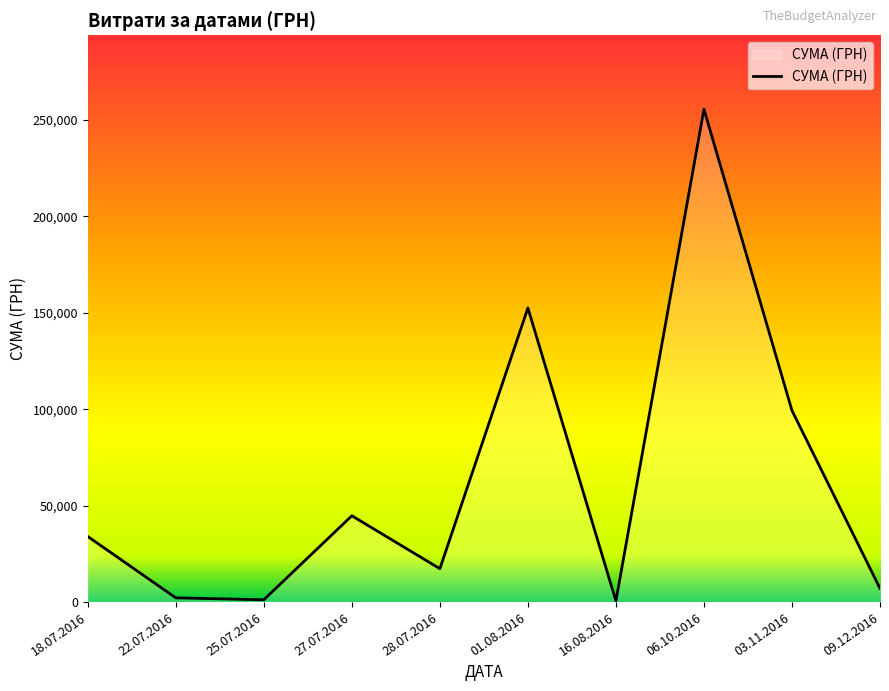

What is the difference between the maximum and minimum values?

254950.2